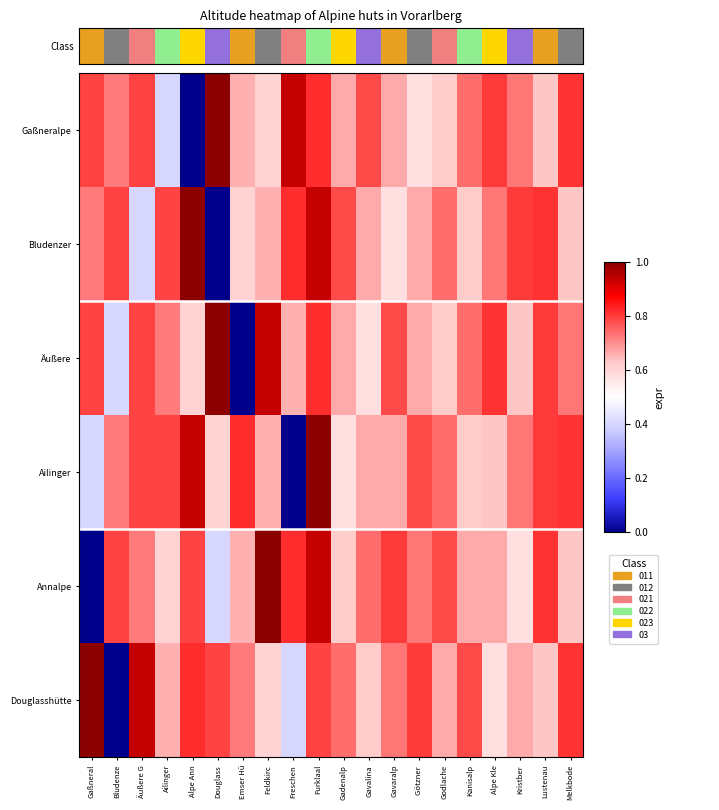

How many categories are shown in the chart?

20